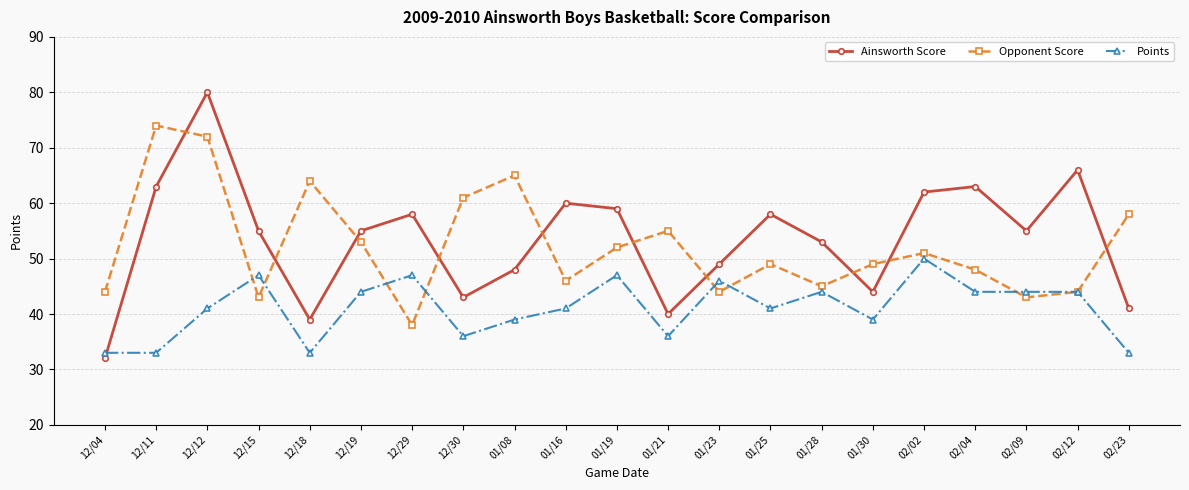

What is the highest value of the Points series?

50